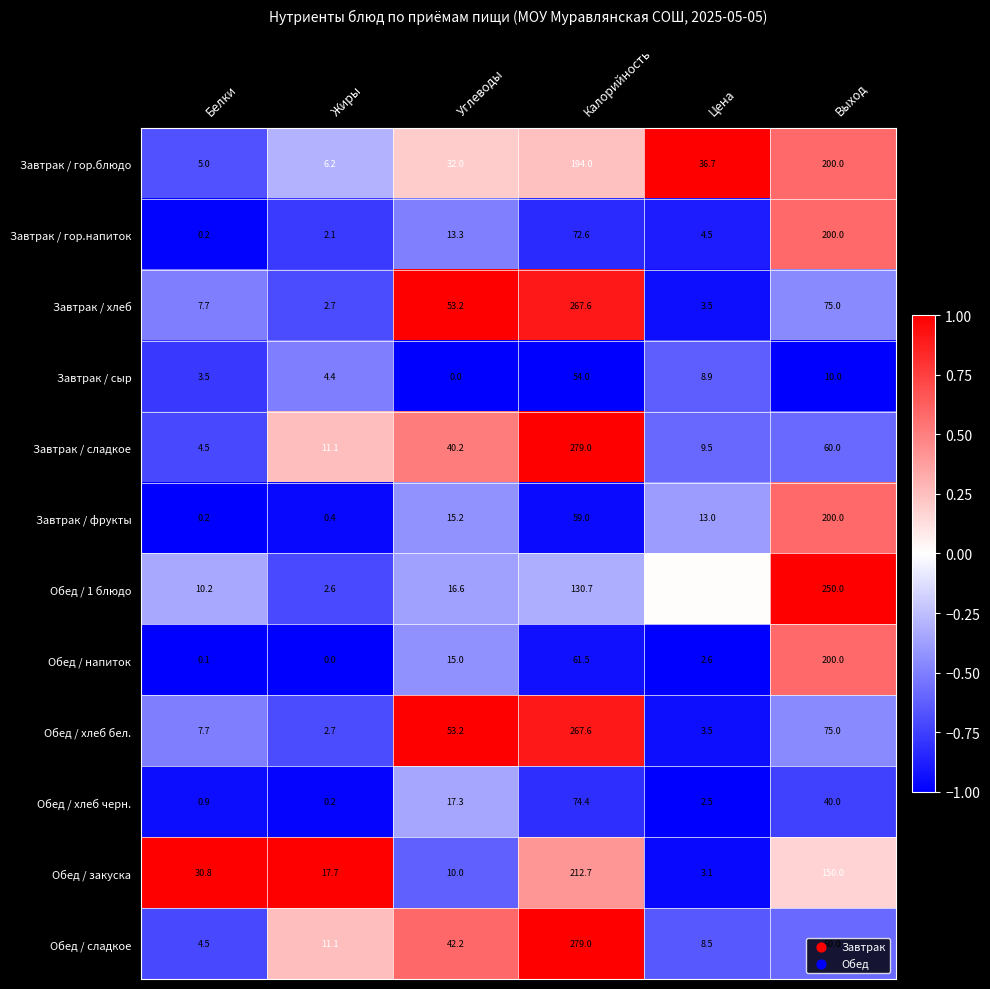

What is the sum of the Завтрак / гор.напиток values at Цена and Белки?

4.7